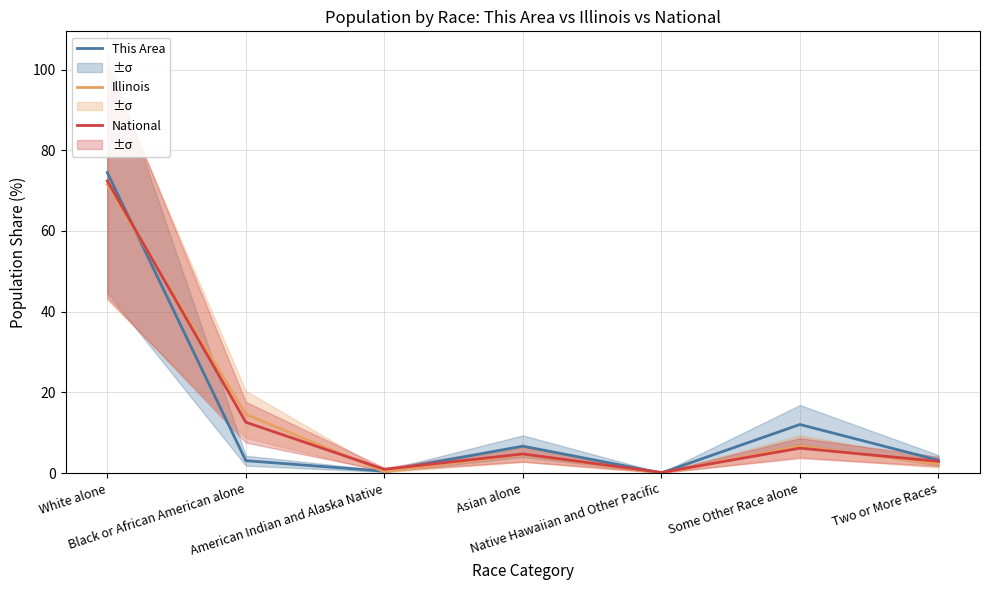

Between Native Hawaiian and Other Pacific and Some Other Race alone, which series saw the biggest shift?

This Area